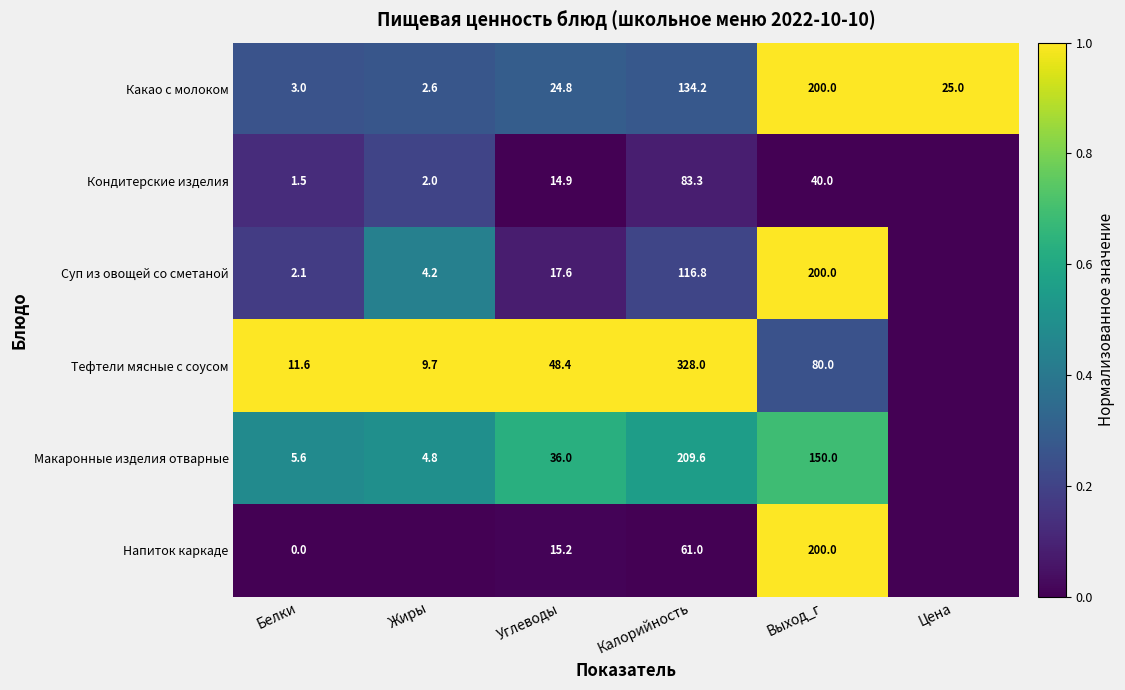

Which category has the highest value in the Какао с молоком series?

Выход_г